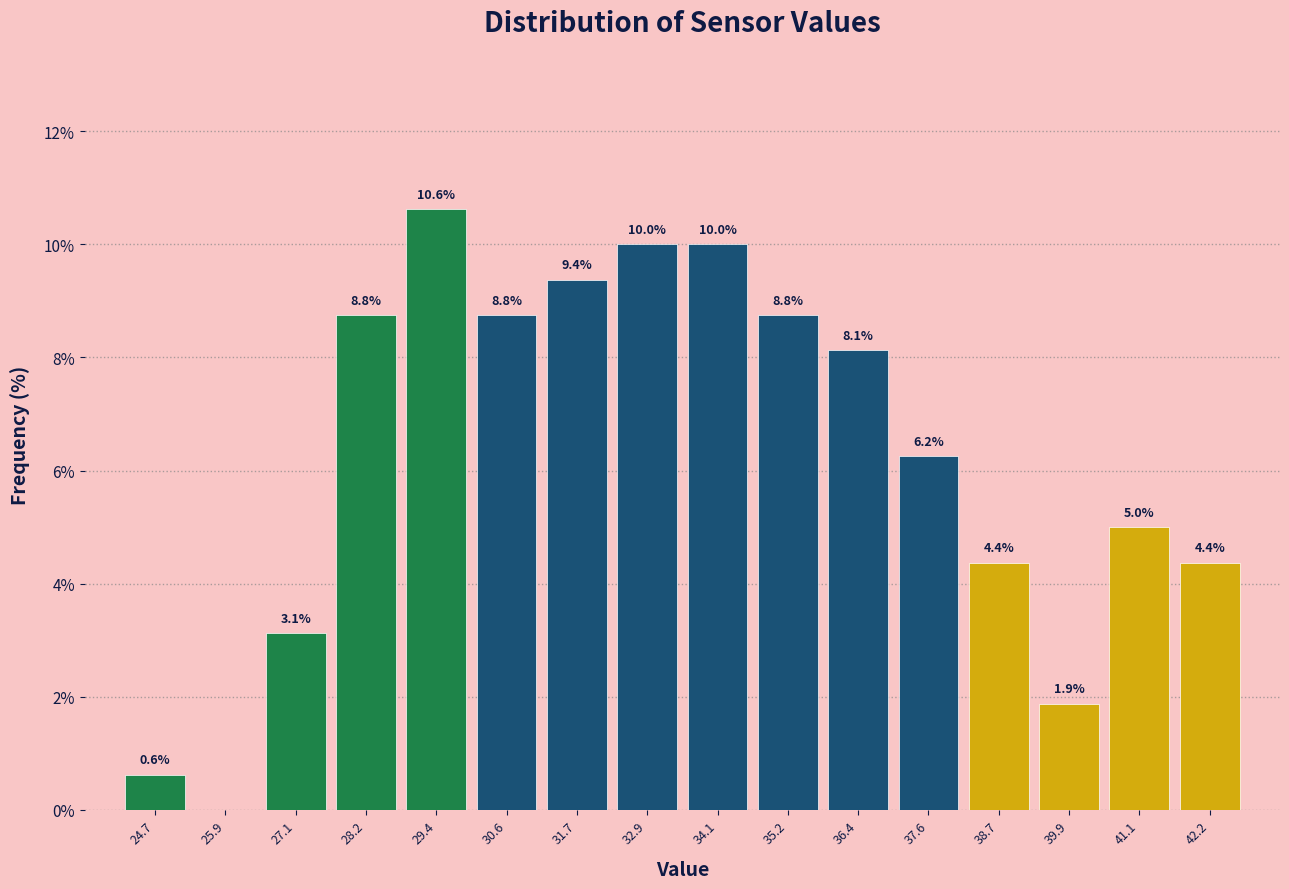

Which range on the x-axis has the tallest bar?

28.8 to 30.0